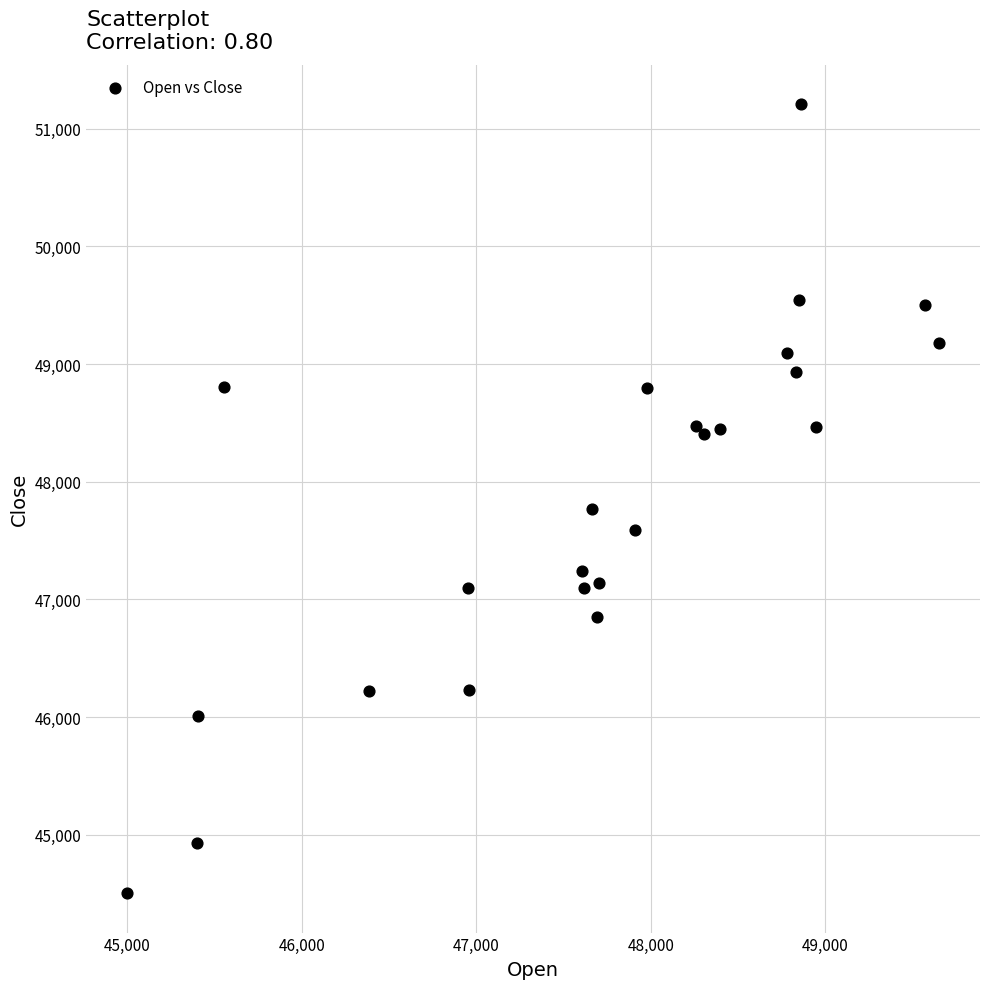

What Y value in the scatter plot is closest to 47856?

47769